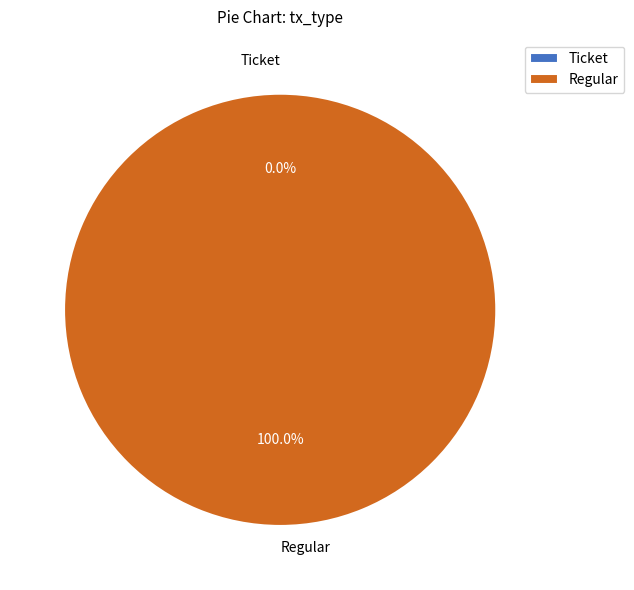

What is the total percentage of Regular and Ticket?

100.0%